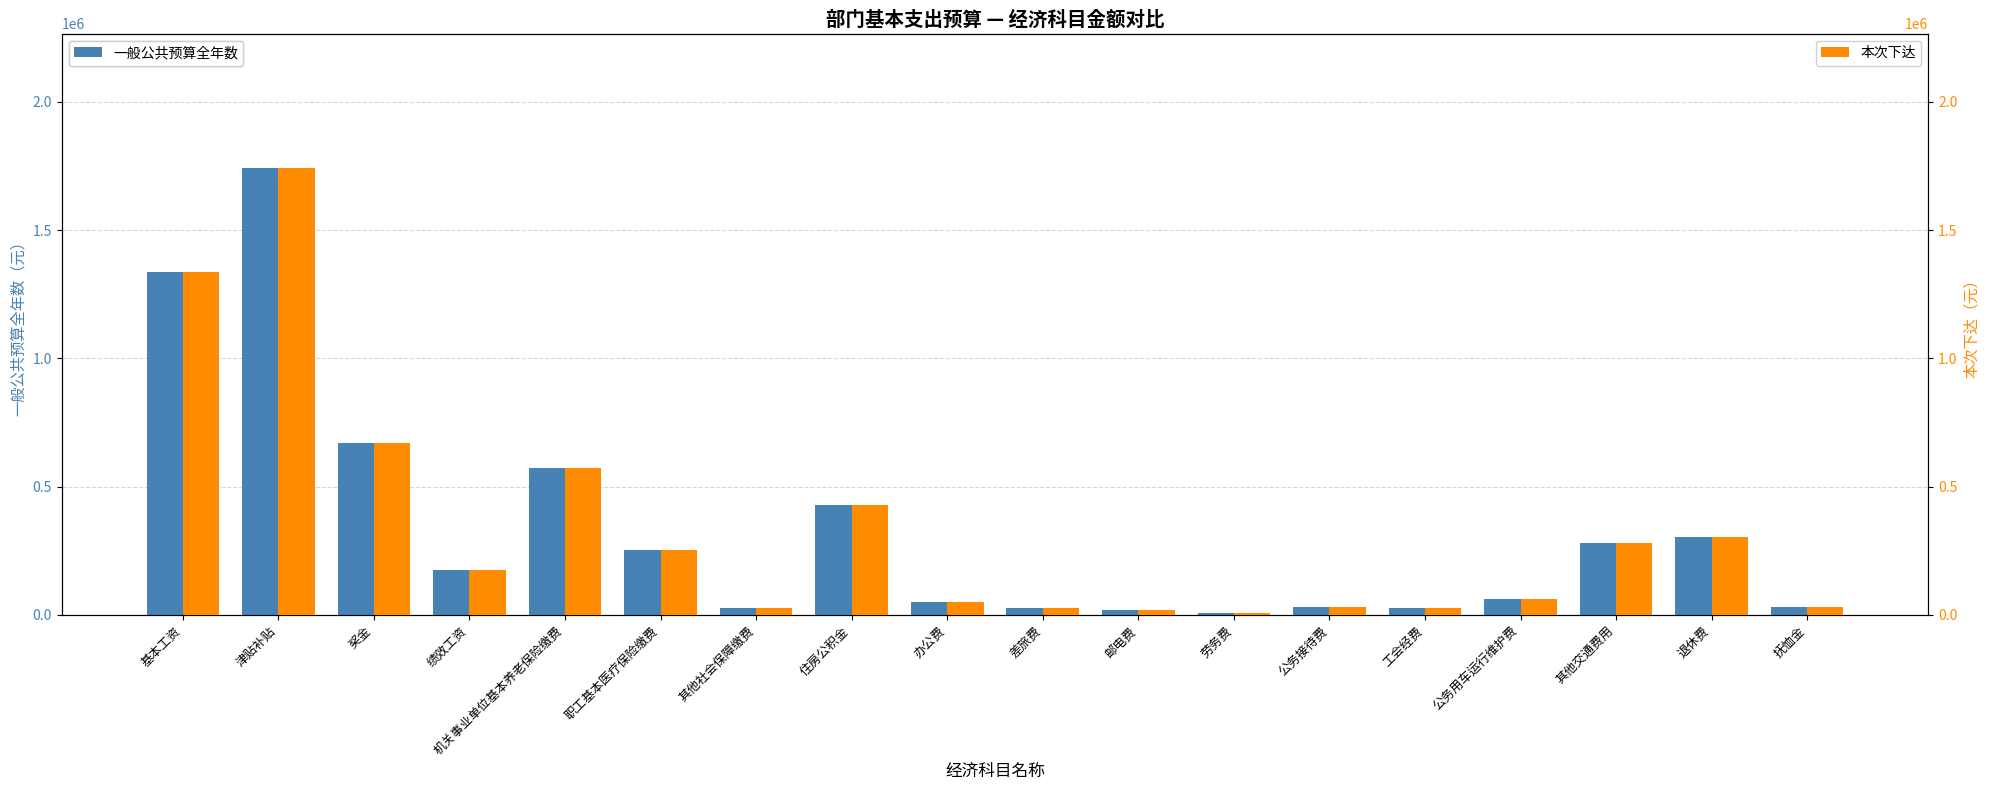

Which has a higher value, 办公费 or 机关事业单位基本养老保险缴费?

机关事业单位基本养老保险缴费